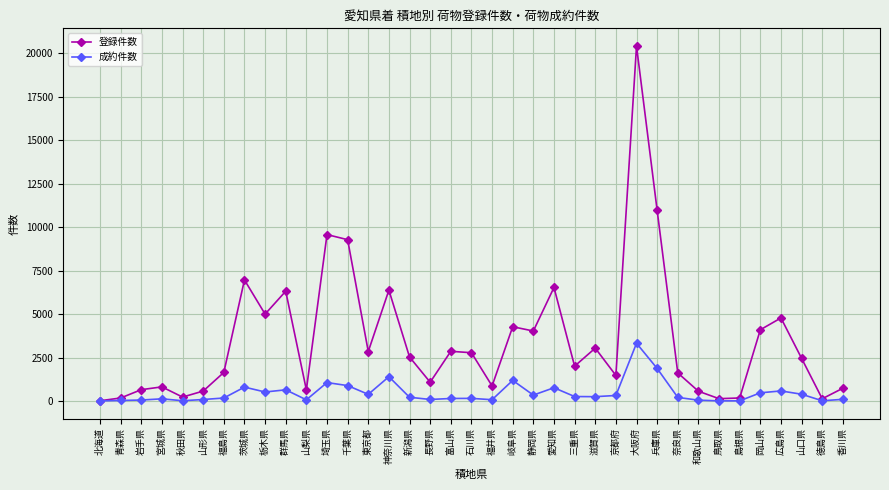

Rank the series by their maximum value, from lowest to highest.

成約件数, 登録件数